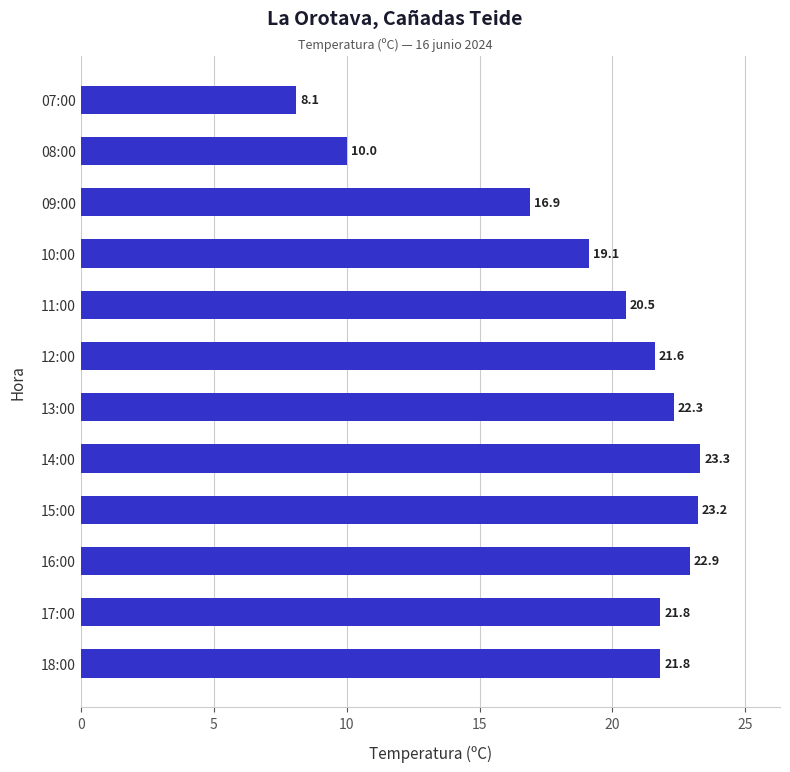

Approximately how many times larger is the value at 08:00 compared to 16:00?

0.4